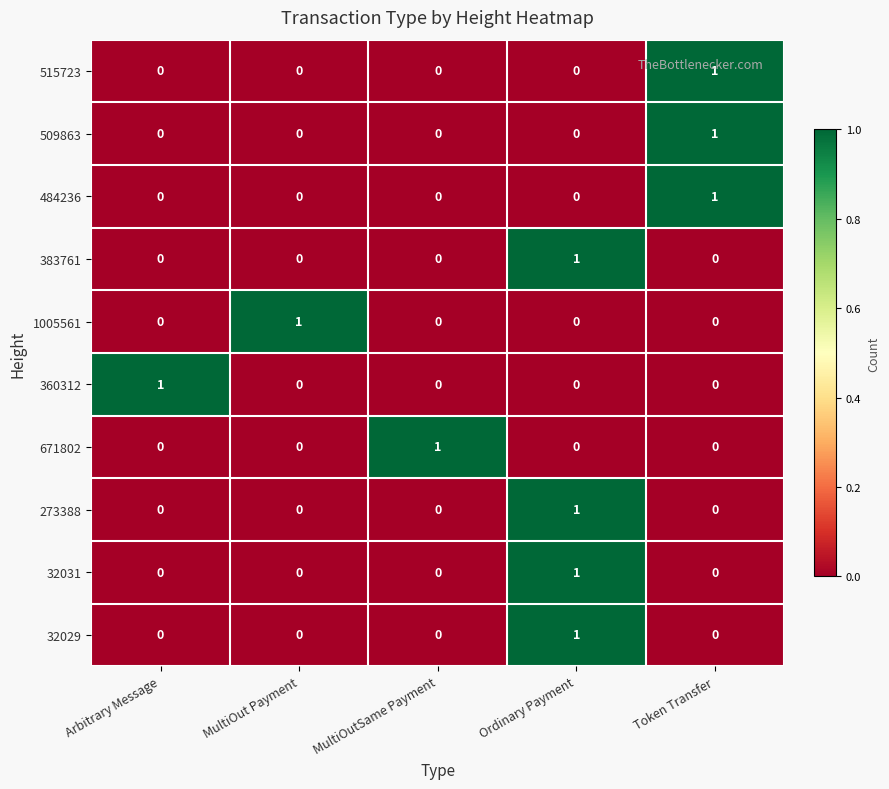

At which category is the sum across all series the highest?

Ordinary Payment